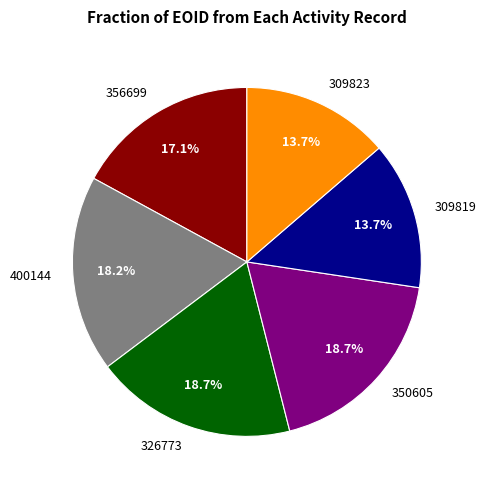

Approximately how many times larger is the value at 309823 compared to 350605?

0.7